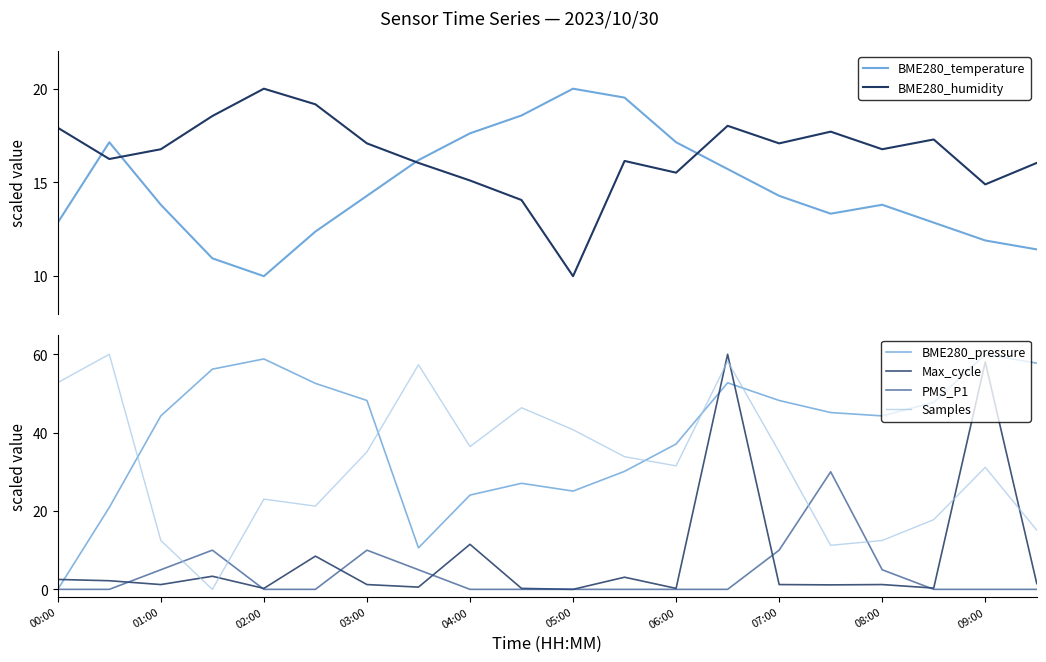

Reading left to right, extract all data points from this chart.

BME280_temperature: 12.9	17.1	13.8	11.0	10.0	12.4	14.3	16.2	17.6	18.6	20.0	19.5	17.1	15.7	14.3	13.3	13.8	12.9	11.9	11.4
BME280_humidity: 17.9	16.3	16.8	18.5	20.0	19.2	17.1	16.0	15.1	14.1	10.0	16.1	15.5	18.0	17.1	17.7	16.8	17.3	14.9	16.0
BME280_pressure: 0.0	20.9	44.3	56.2	58.8	52.6	48.2	10.6	24.1	27.1	25.1	30.1	37.1	52.7	48.2	45.1	44.3	47.7	60.0	57.7
Max_cycle: 2.5	2.2	1.2	3.3	0.2	8.5	1.2	0.6	11.5	0.2	0.0	3.1	0.2	60.0	1.2	1.1	1.2	0.3	58.0	1.5
PMS_P1: 0.0	0.0	5.0	10.0	0.0	0.0	10.0	5.0	0.0	0.0	0.0	0.0	0.0	0.0	10.0	30.0	5.0	0.0	0.0	0.0
Samples: 52.8	60.0	12.5	0.0	23.0	21.2	35.1	57.3	36.4	46.4	40.7	33.9	31.5	58.2	35.1	11.2	12.5	17.8	31.1	15.1